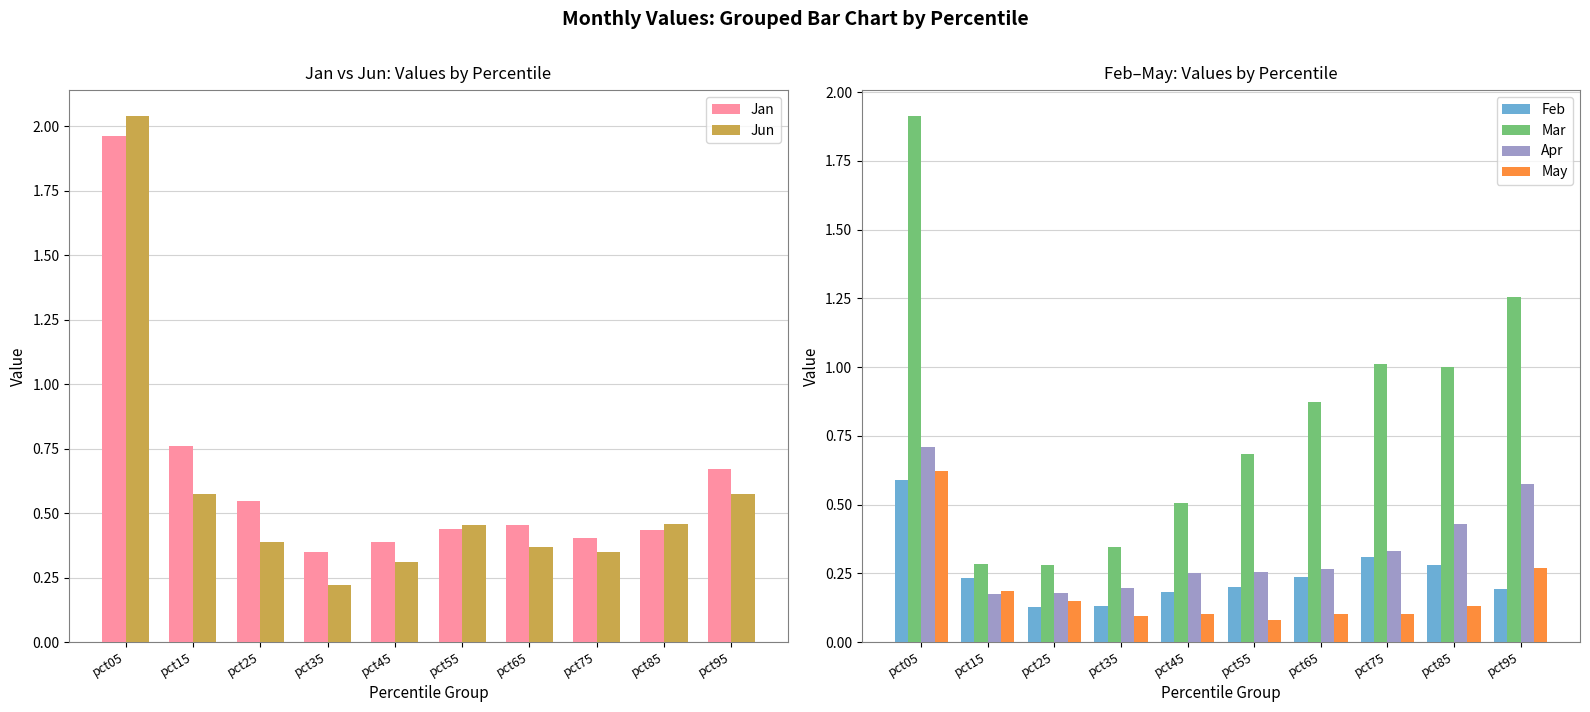

What is the maximum value for Apr?

0.7